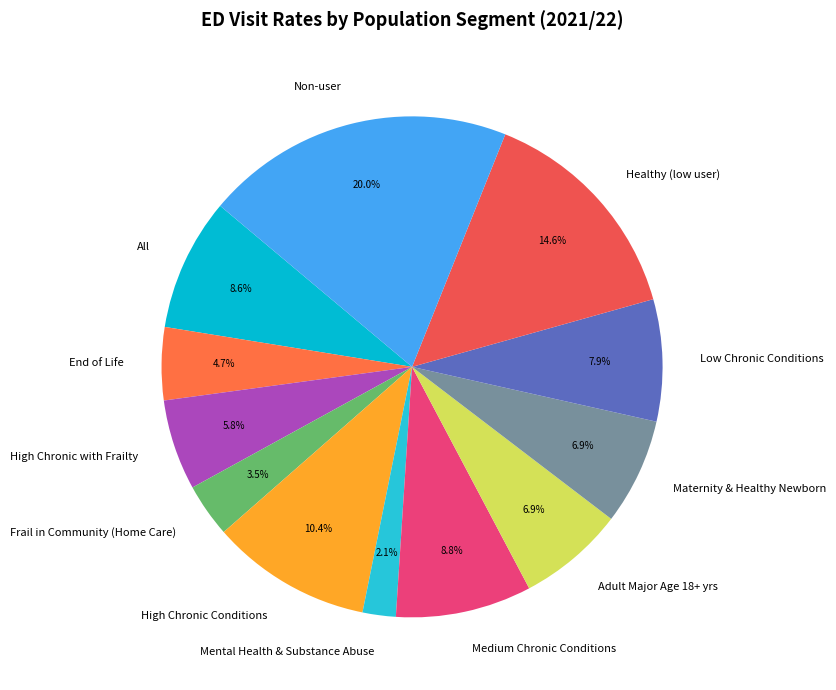

What portion of the pie excludes Adult Major Age 18+ yrs?

93.1%